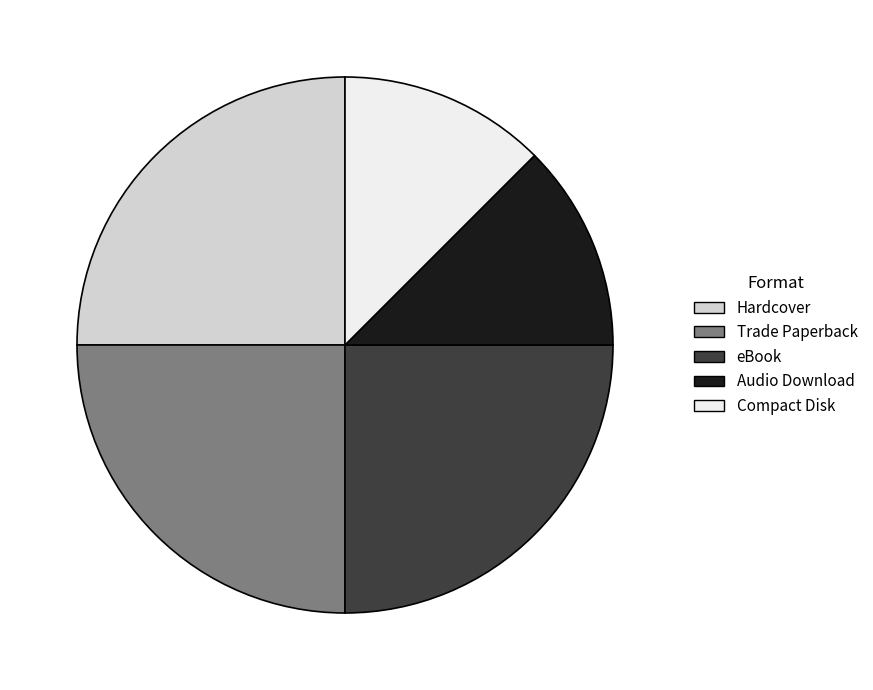

Is the sum of Compact Disk and eBook greater than half?

No